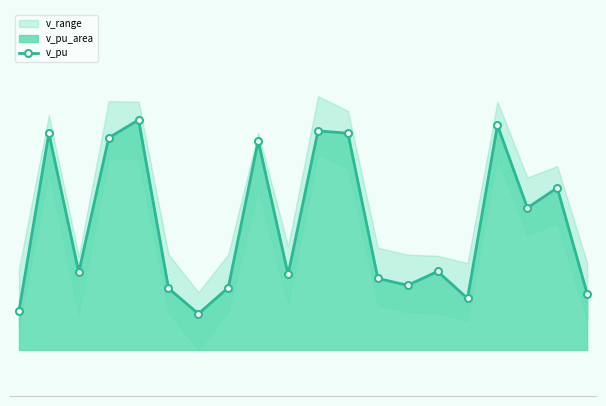

What is the ratio of the value at 10 to the value at 16?

1.0